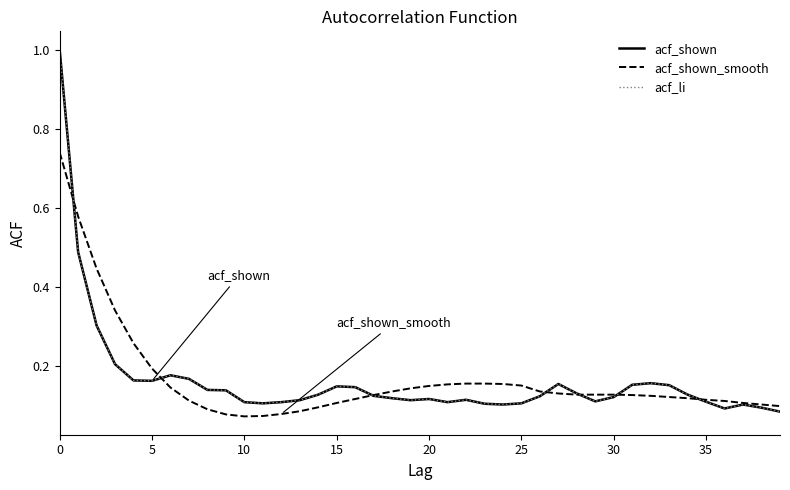

Does the chart have visible grid lines?

No